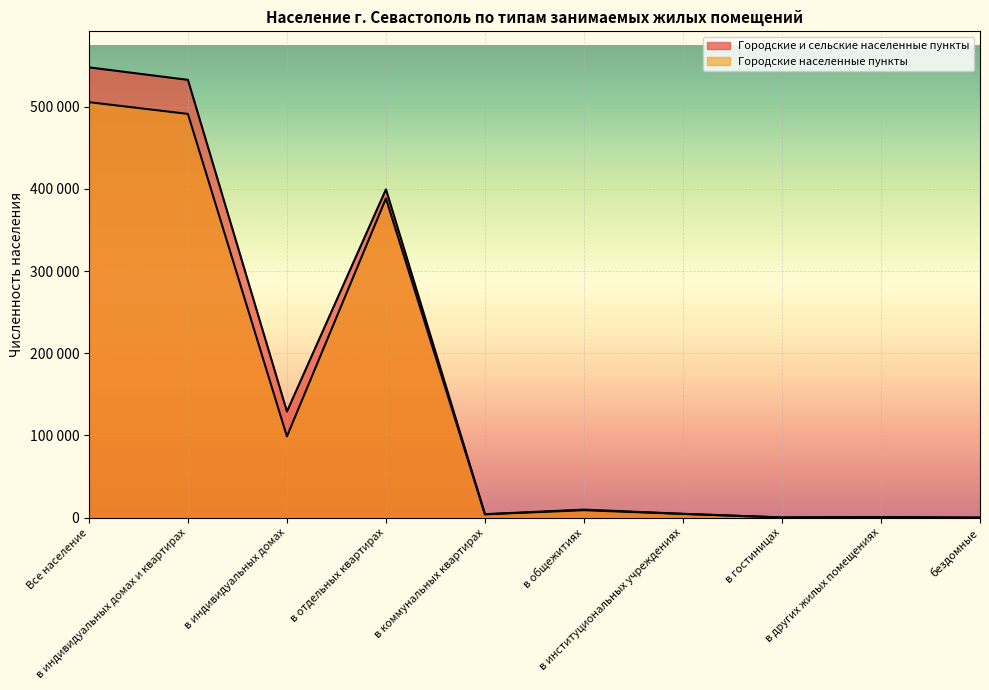

How many lines are shown in the chart?

2